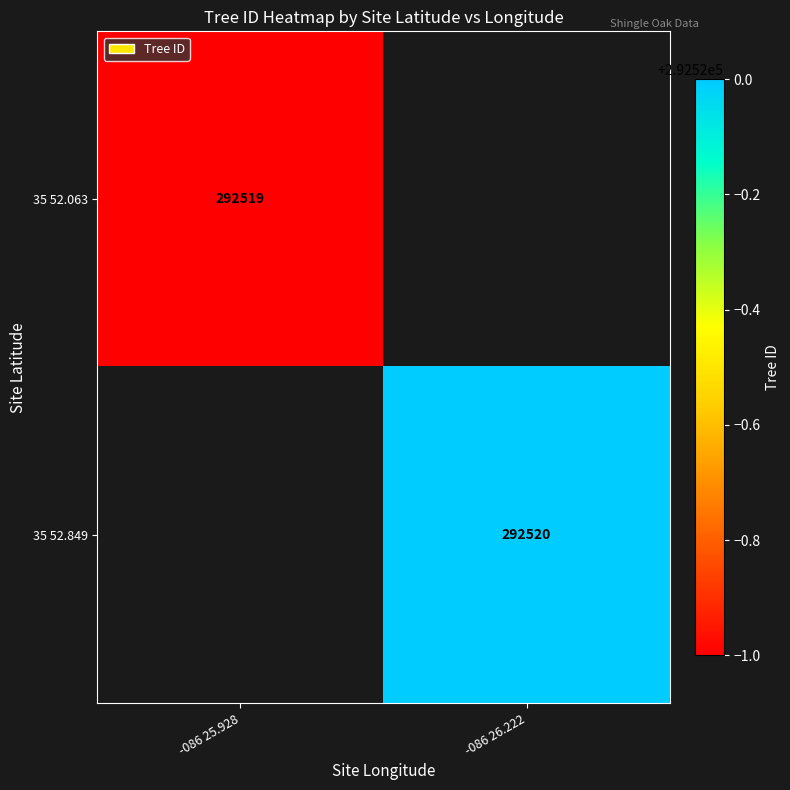

The 35 52.849 series shows 292520 at -086 26.222. True or false?

True